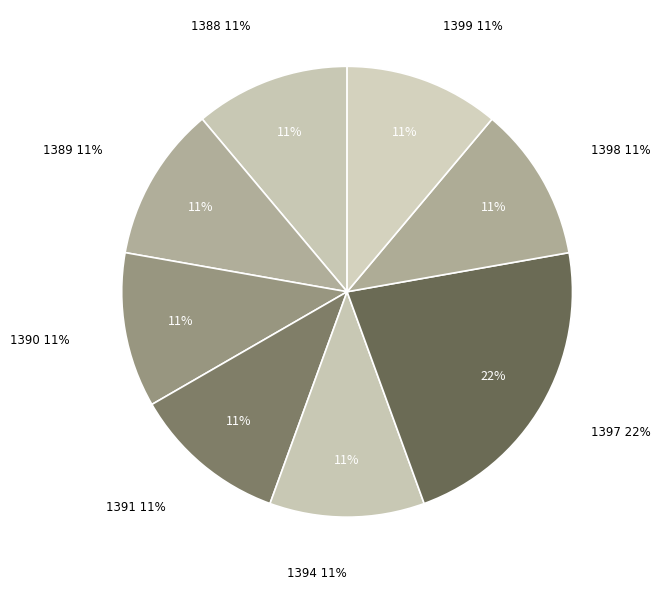

What is the smallest slice in the pie chart?

1388